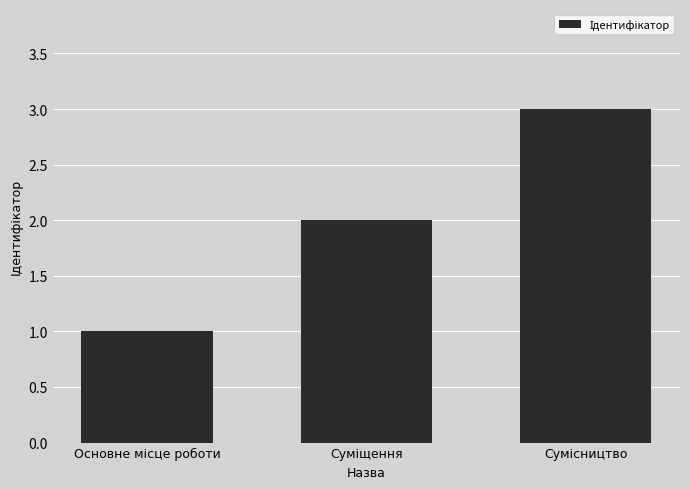

What is the maximum value shown in the chart?

3